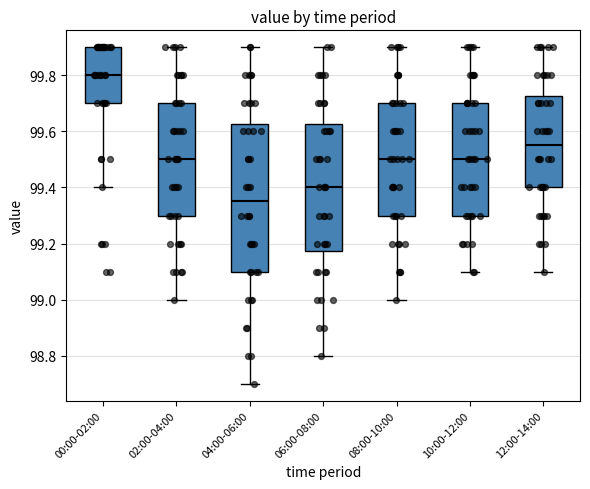

Reading left to right, read every box against the y-axis: the position of its median line, the range the box covers, and the ends of its whiskers. The values are not printed on the chart, so give them approximately, as read against the axis.

00:00-02:00: median 99.80, box 99.70 to 99.90, whiskers 99.40 to 99.90
02:00-04:00: median 99.50, box 99.30 to 99.70, whiskers 99.00 to 99.90
04:00-06:00: median 99.36, box 99.10 to 99.62, whiskers 98.70 to 99.90
06:00-08:00: median 99.40, box 99.18 to 99.62, whiskers 98.80 to 99.90
08:00-10:00: median 99.50, box 99.30 to 99.70, whiskers 99.00 to 99.90
10:00-12:00: median 99.50, box 99.30 to 99.70, whiskers 99.10 to 99.90
12:00-14:00: median 99.56, box 99.40 to 99.72, whiskers 99.10 to 99.90